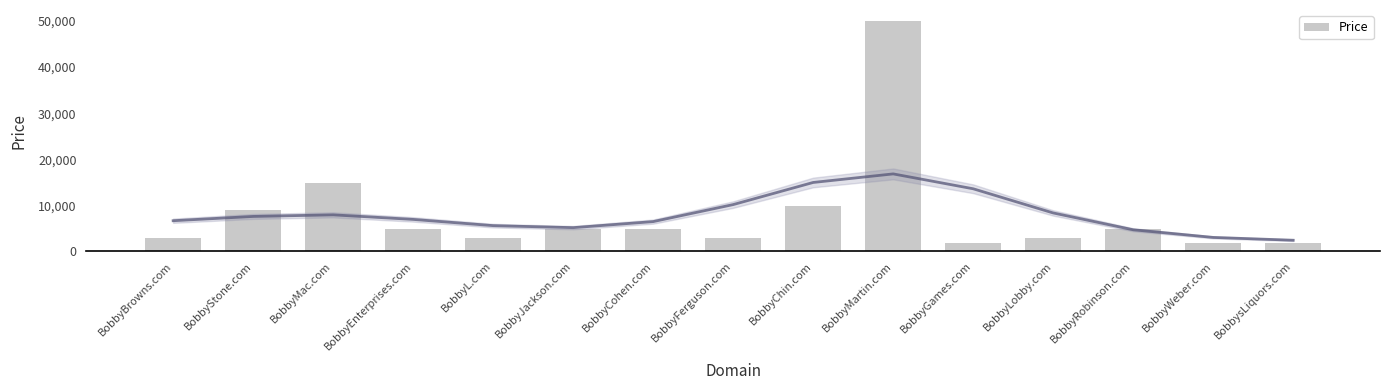

Reading right to left, list all the values displayed in this chart.

1888	1888	4888	2888	1888	49888	9888	2888	4888	4888	2888	4888	14888	8888	2888